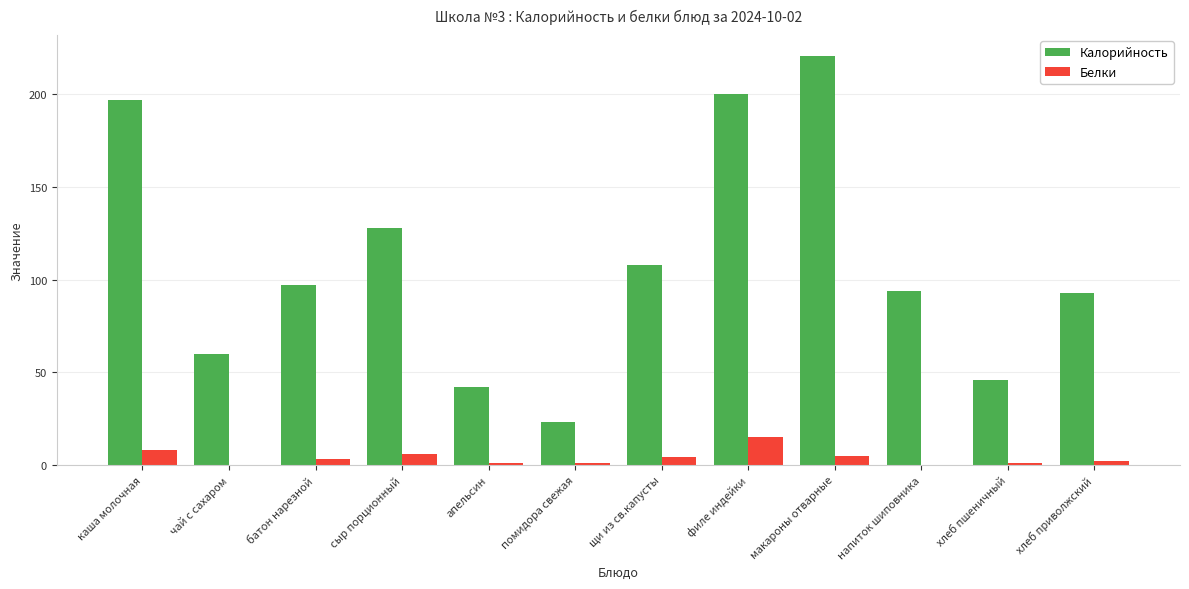

Reading left to right, list all the values displayed in this chart.

Калорийность: 197	60	97	128	42	23	108	200	221	94	46	93
Белки: 8	0	3	6	1	1	4	15	5	0	1	2